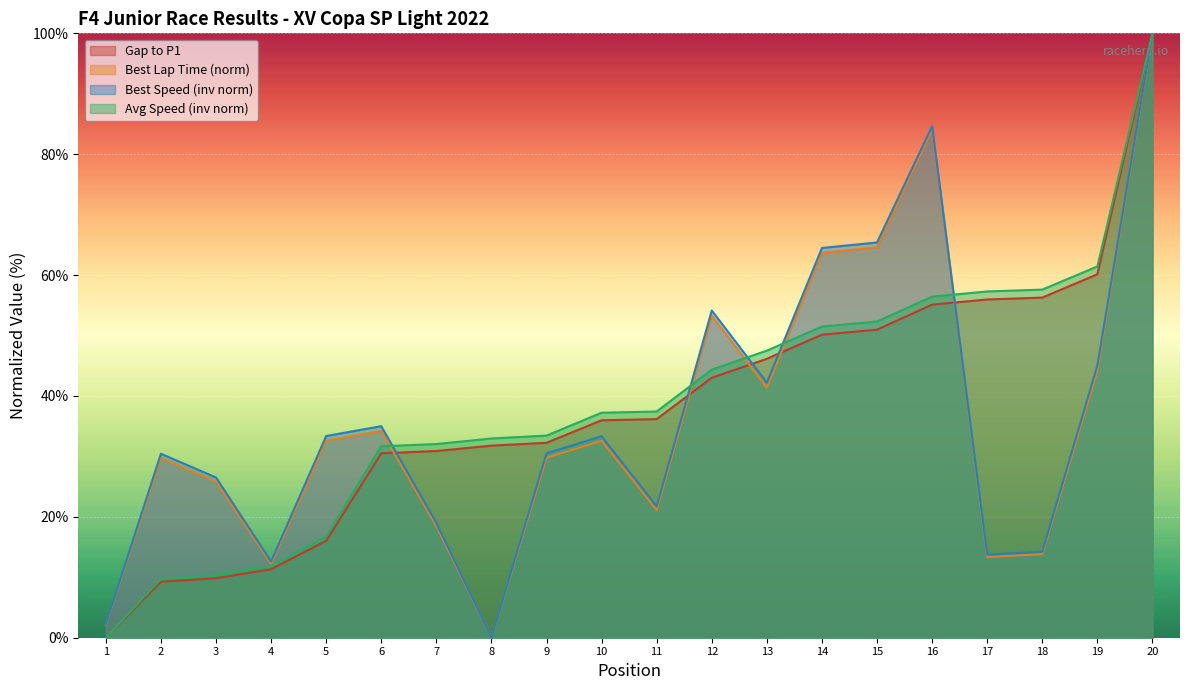

True or false: Gap to P1 has a value of 51.0 at 15.

True